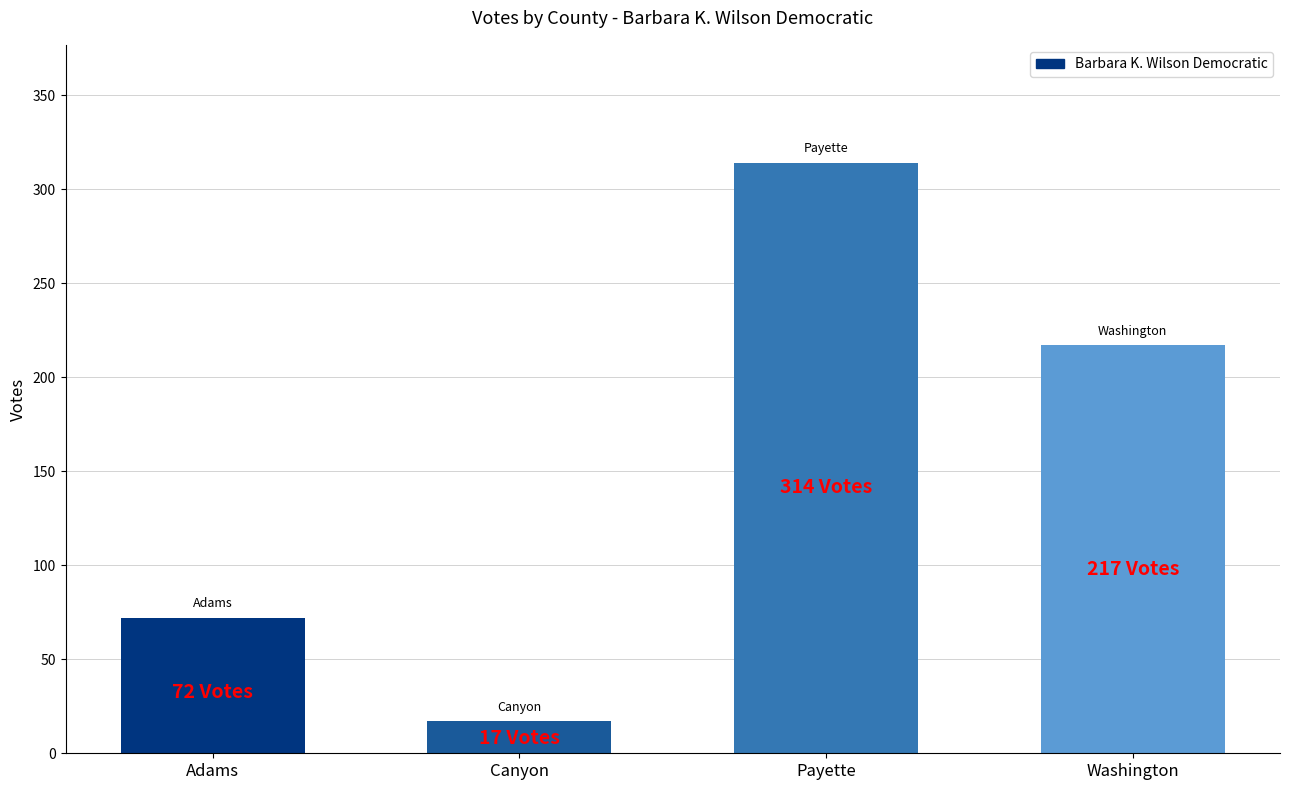

What is the minimum value shown in the chart?

17